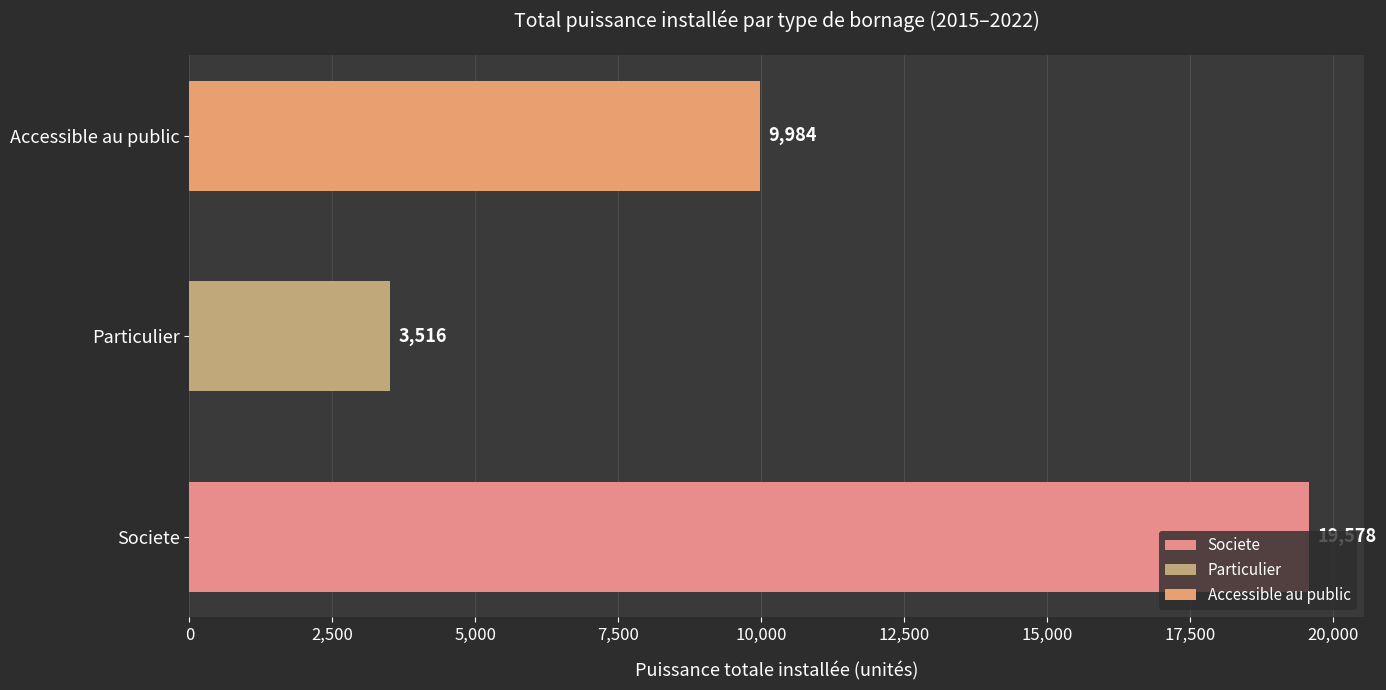

Is the value of Societe at 2015 greater than the value of Accessible au public at 2020?

No